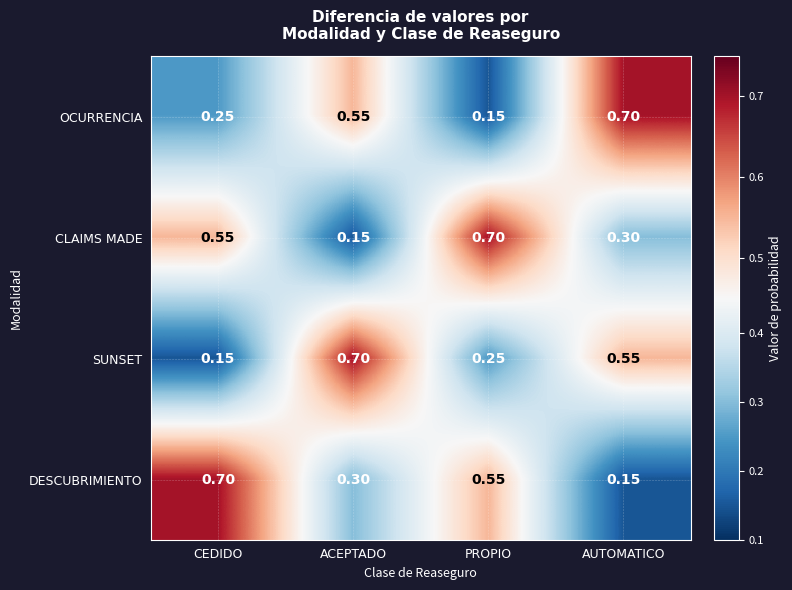

Rank the series at PROPIO from highest to lowest value.

CLAIMS MADE, DESCUBRIMIENTO, SUNSET, OCURRENCIA